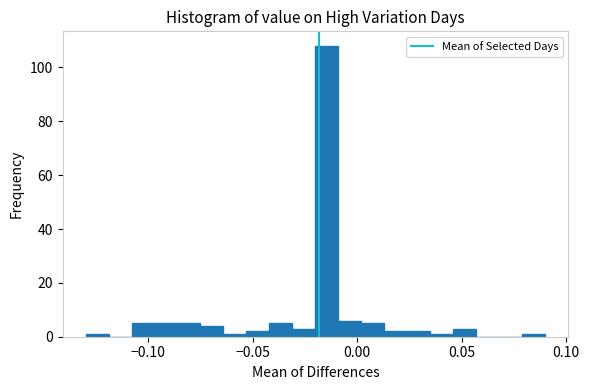

Read against the x-axis, roughly where is the centre of the tallest bar?

-0.015